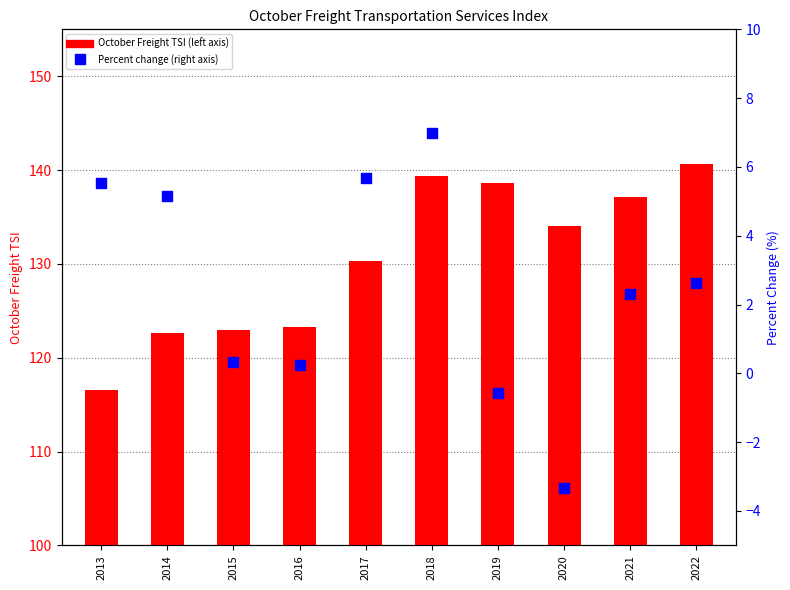

Which series reaches the minimum Y coordinate?

Percent change from same month previous year